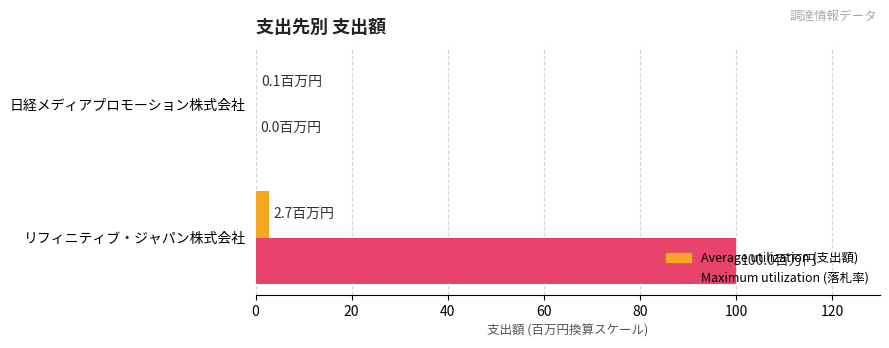

What is the total value across all series at リフィニティブ・ジャパン株式会社?

102.7